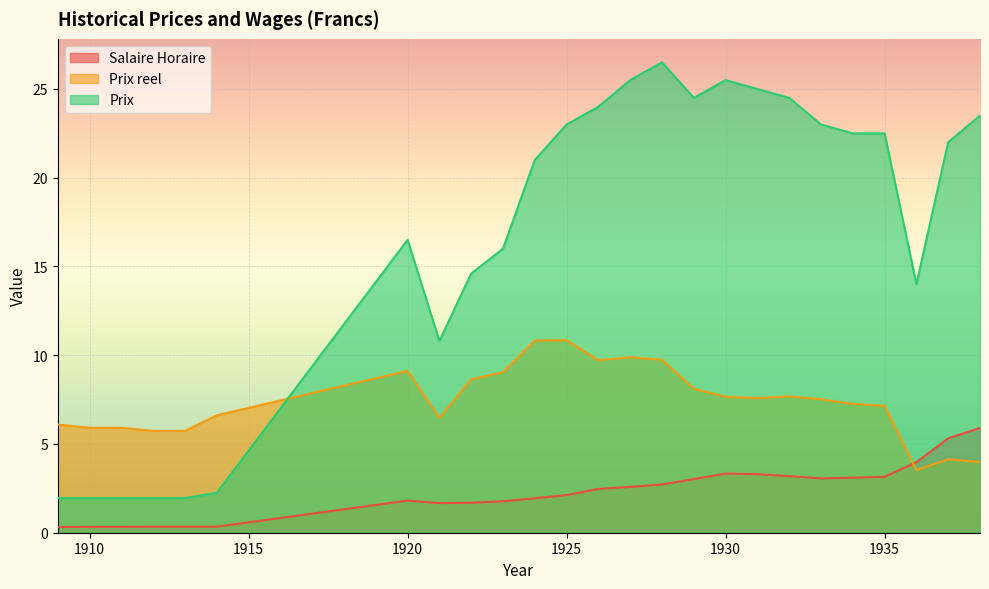

How many interior local valleys does the Salaire Horaire series have?

2